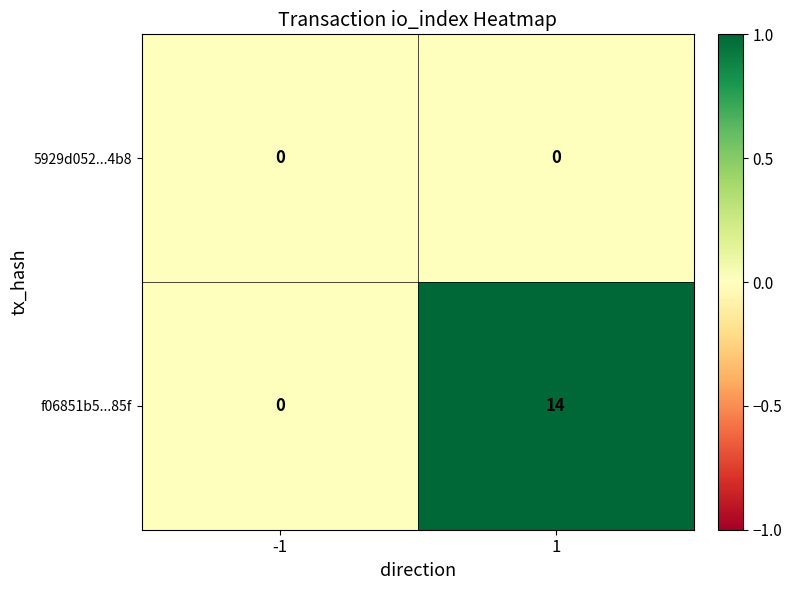

The value of 5929d052...4b8 at 1 is 0. True or false?

True